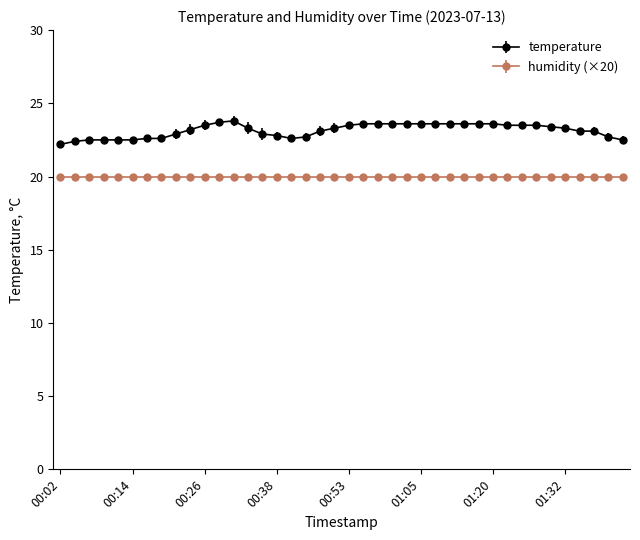

Which series has the largest range (max minus min)?

temperature